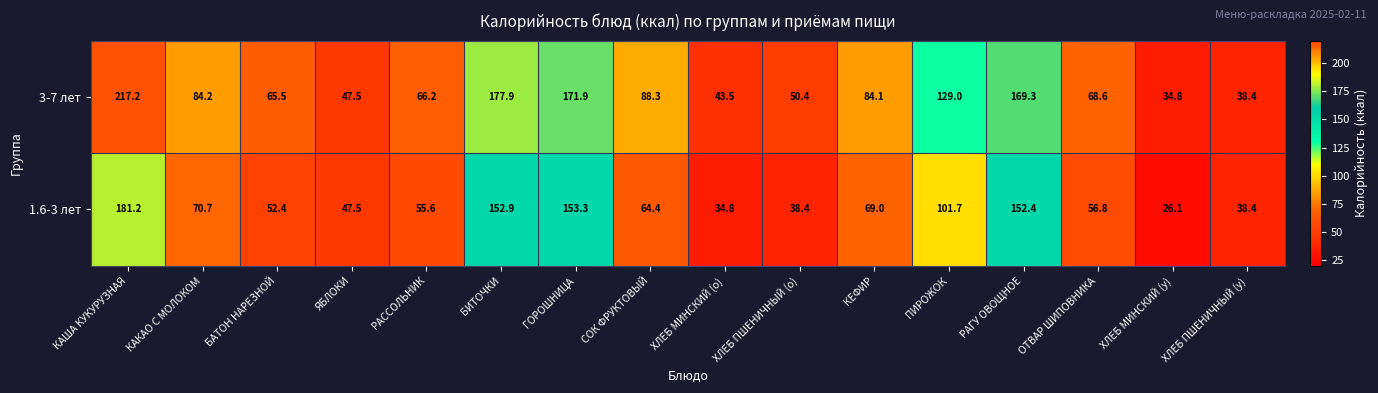

Which category has the highest value in the 1.6-3 лет series?

КАША КУКУРУЗНАЯ